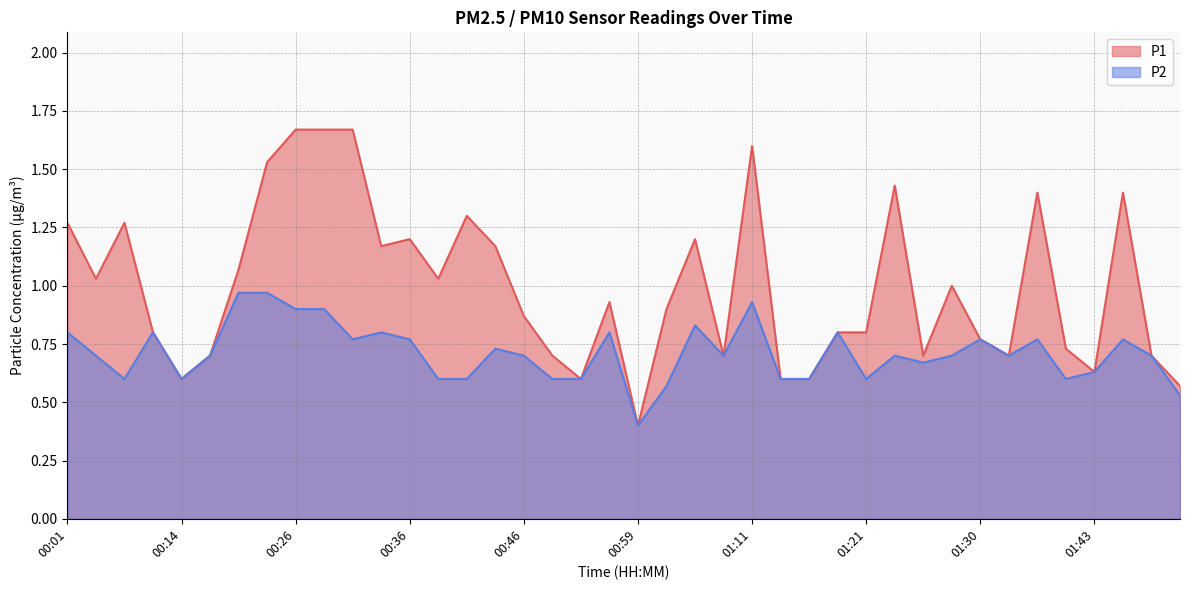

Reading right to left, list all the values displayed in this chart.

P1: 01:50=0.6	01:48=0.7	01:45=1.4	01:43=0.6	01:38=0.7	01:35=1.4	01:33=0.7	01:30=0.8	01:28=1.0	01:26=0.7	01:23=1.4	01:21=0.8	01:18=0.8	01:16=0.6	01:13=0.6	01:11=1.6	01:06=0.7	01:03=1.2	01:01=0.9	00:59=0.4	00:54=0.9	00:51=0.6	00:49=0.7	00:46=0.9	00:43=1.2	00:41=1.3	00:38=1.0	00:36=1.2	00:33=1.2	00:31=1.7	00:29=1.7	00:26=1.7	00:24=1.5	00:21=1.1	00:19=0.7	00:14=0.6	00:11=0.8	00:09=1.3	00:06=1.0	00:01=1.3
P2: 01:50=0.5	01:48=0.7	01:45=0.8	01:43=0.6	01:38=0.6	01:35=0.8	01:33=0.7	01:30=0.8	01:28=0.7	01:26=0.7	01:23=0.7	01:21=0.6	01:18=0.8	01:16=0.6	01:13=0.6	01:11=0.9	01:06=0.7	01:03=0.8	01:01=0.6	00:59=0.4	00:54=0.8	00:51=0.6	00:49=0.6	00:46=0.7	00:43=0.7	00:41=0.6	00:38=0.6	00:36=0.8	00:33=0.8	00:31=0.8	00:29=0.9	00:26=0.9	00:24=1.0	00:21=1.0	00:19=0.7	00:14=0.6	00:11=0.8	00:09=0.6	00:06=0.7	00:01=0.8